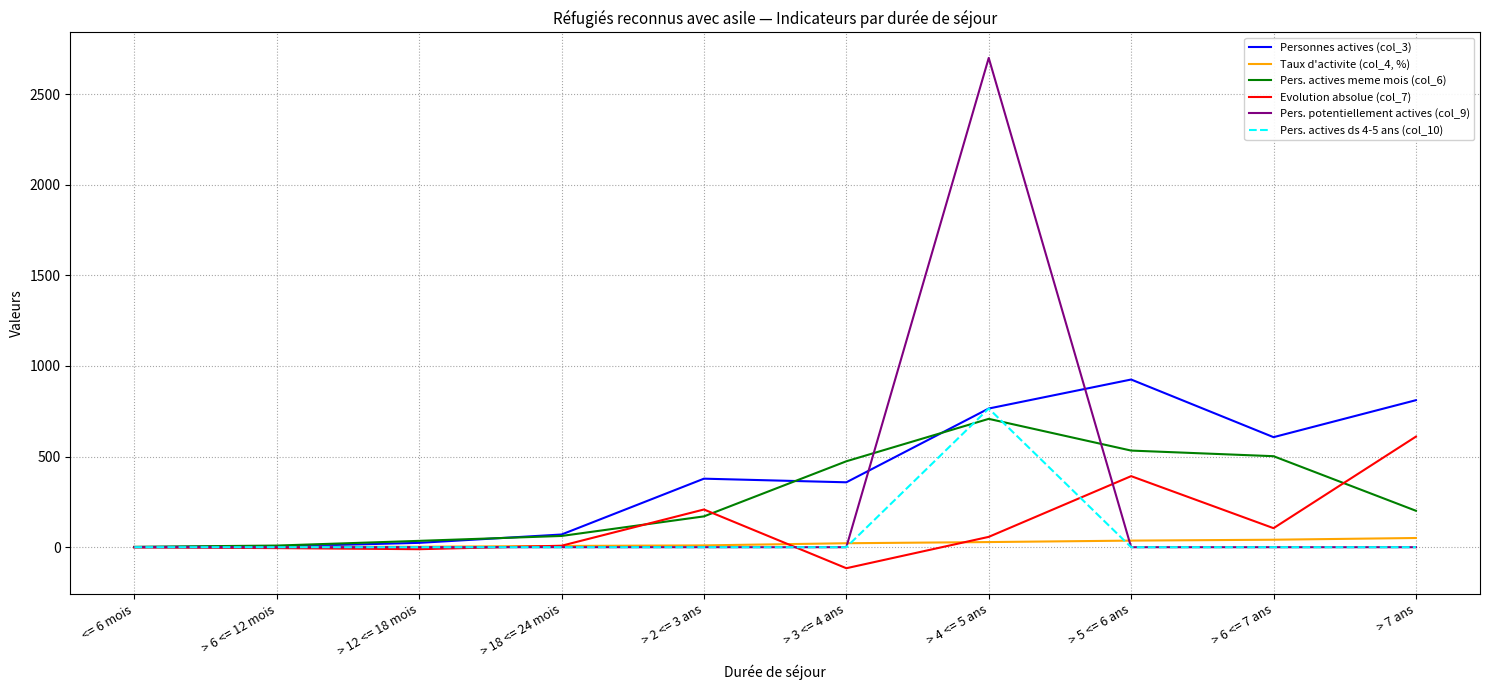

List the series in order of their peak value, highest first.

Pers. potentiellement actives (col_9), Personnes actives (col_3), Pers. actives ds 4-5 ans (col_10), Pers. actives meme mois (col_6), Evolution absolue (col_7), Taux d'activite (col_4, %)